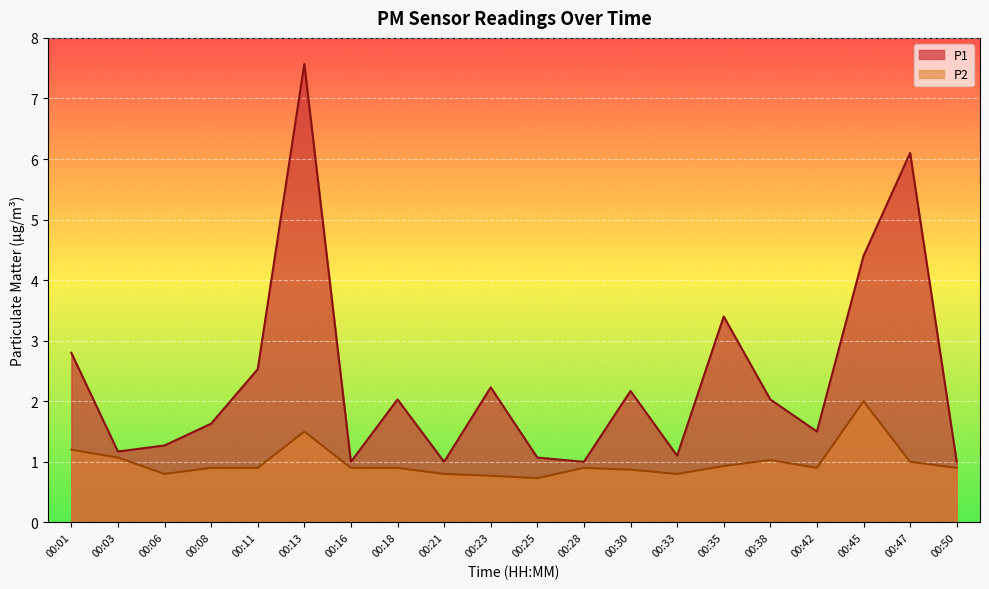

What is the sum of all P1 values?

47.0